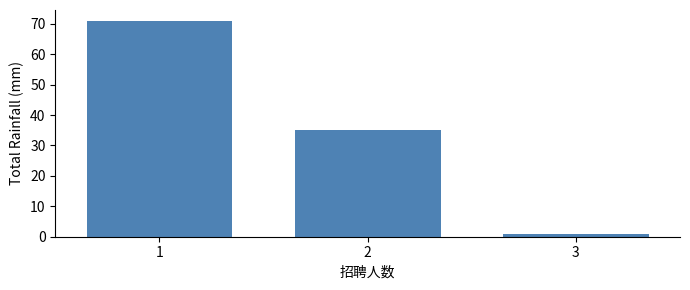

Reading right to left, extract all data points from this chart.

1	35	71